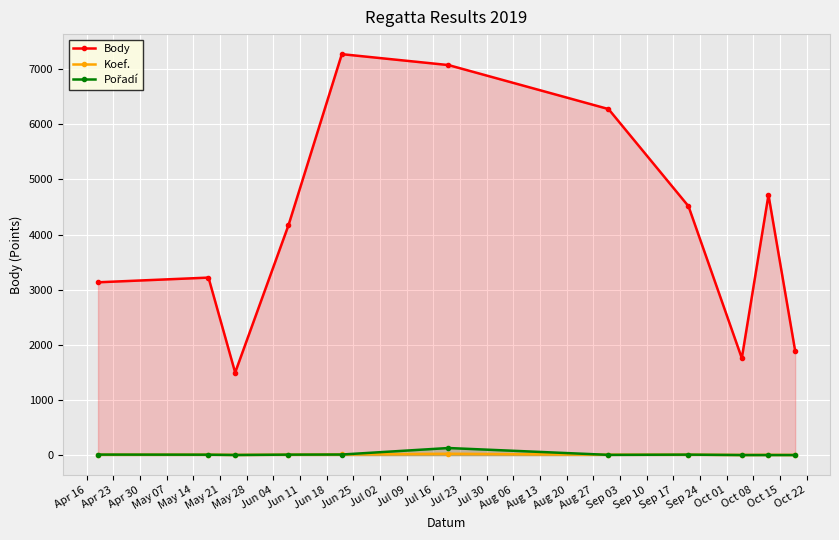

What is the greatest value displayed?

7274